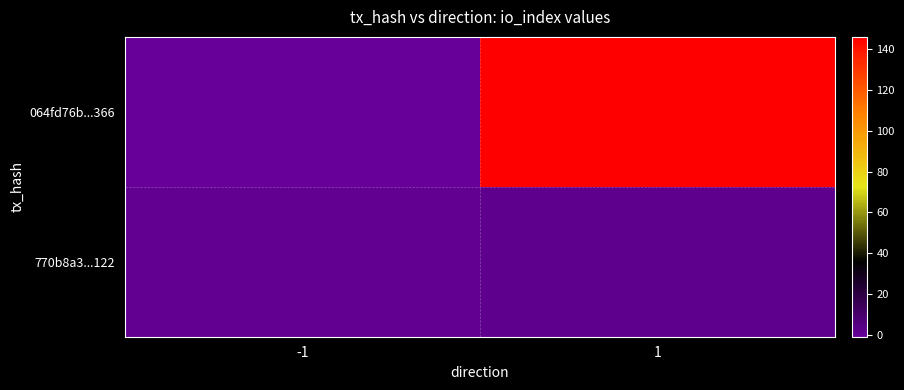

Reading left to right, extract all data points from this chart.

064fd76b...366: -1=-1	1=146
770b8a3...122: -1=1	1=2